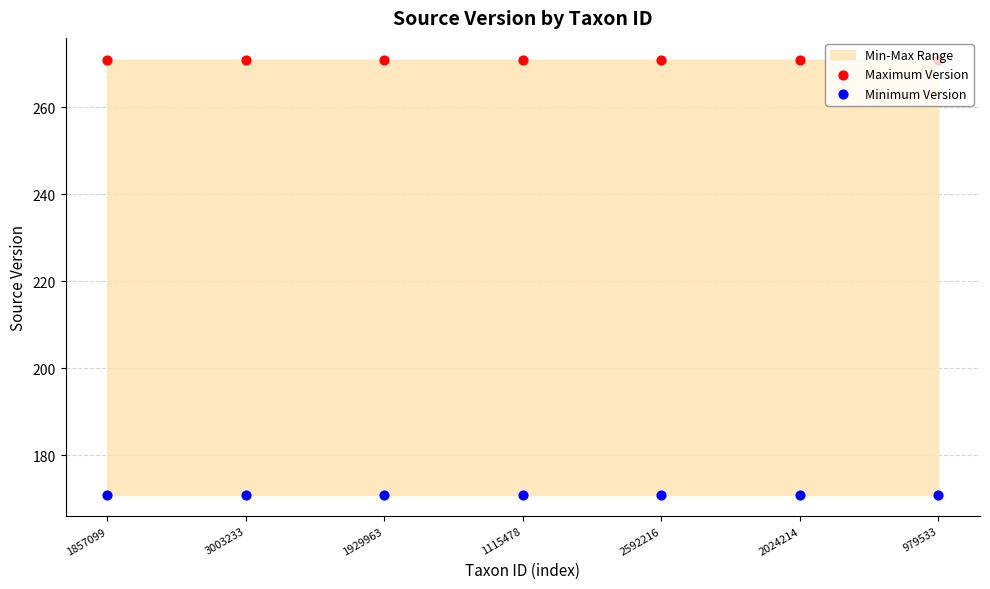

Is the value of Minimum Version at 1115478 greater than the value of Maximum Version at 3003233?

No